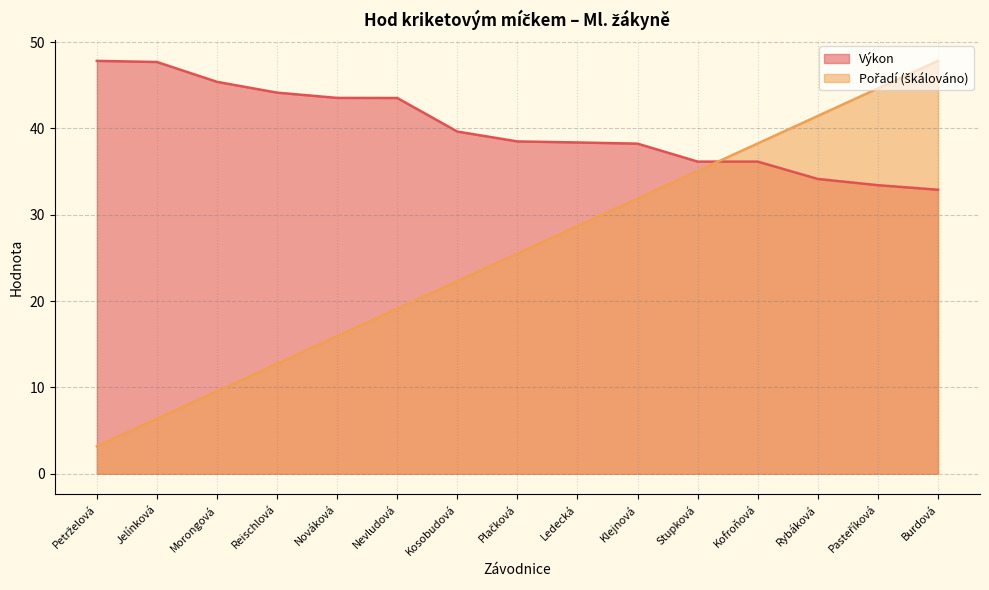

At Nováková, list the series in order from smallest to largest.

Pořadí, Výkon